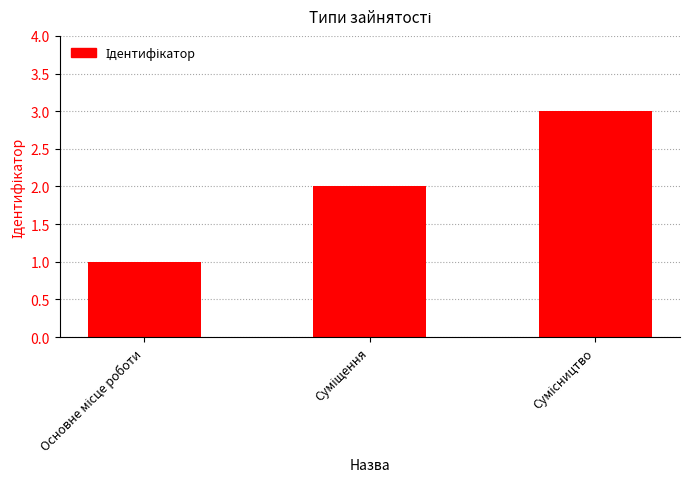

Count the number of categories in the chart.

3